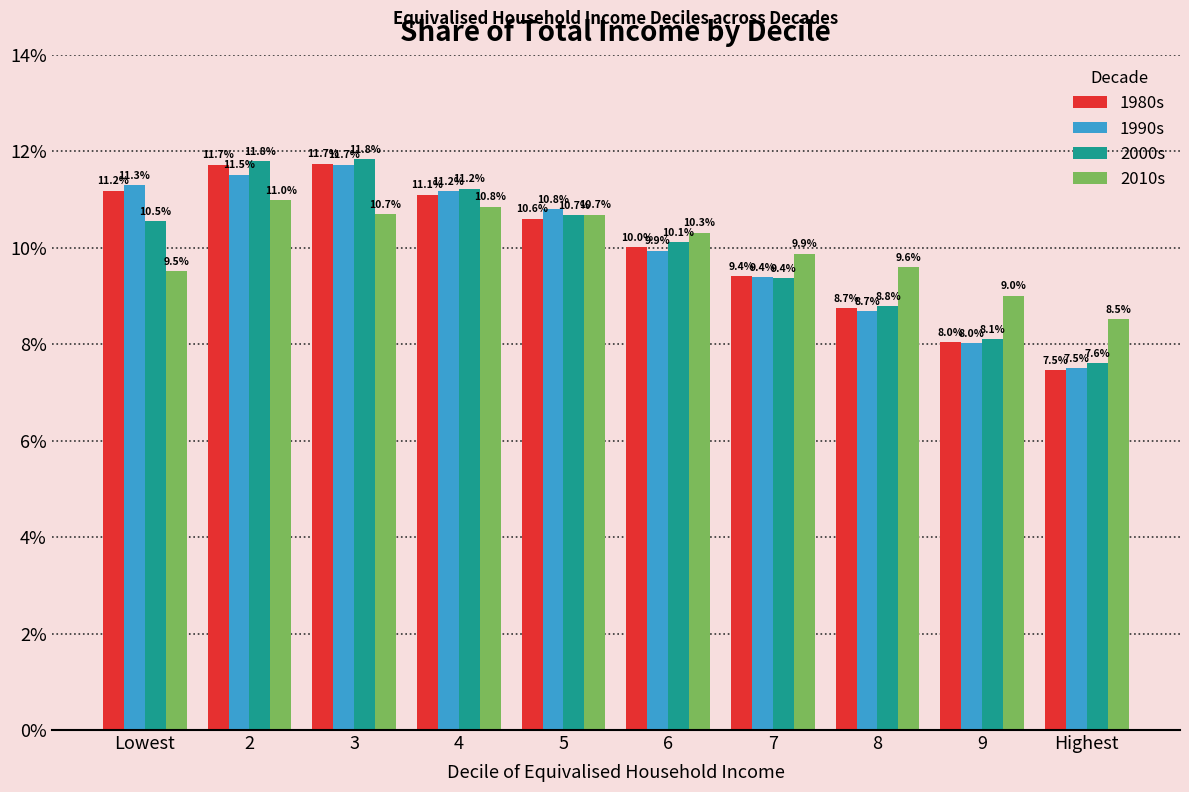

Which has a higher value, 4 or 6?

4